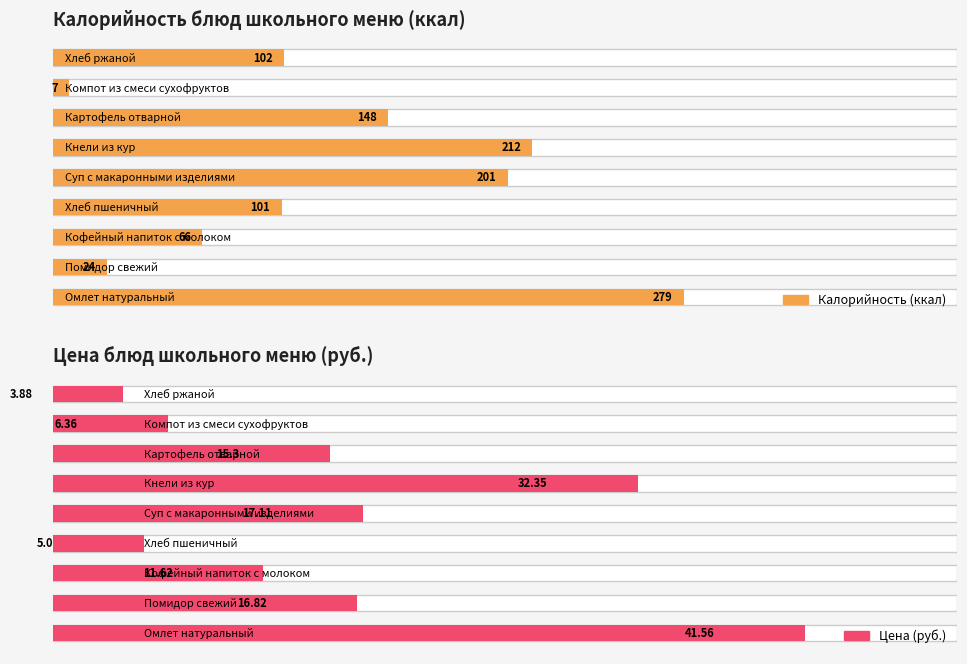

What is the difference between the second highest and minimum values in the Калорийность (ккал) series?

205.0